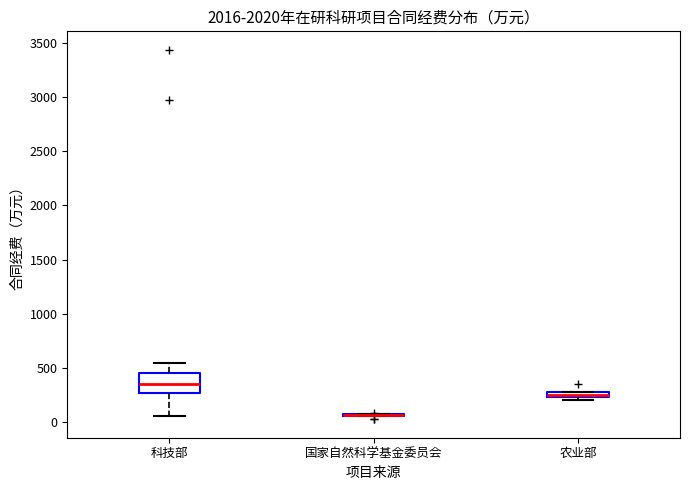

Where is the lower edge of the box for 农业部 on the y-axis? The values are not printed on the chart, so give them approximately, as read against the axis.

250